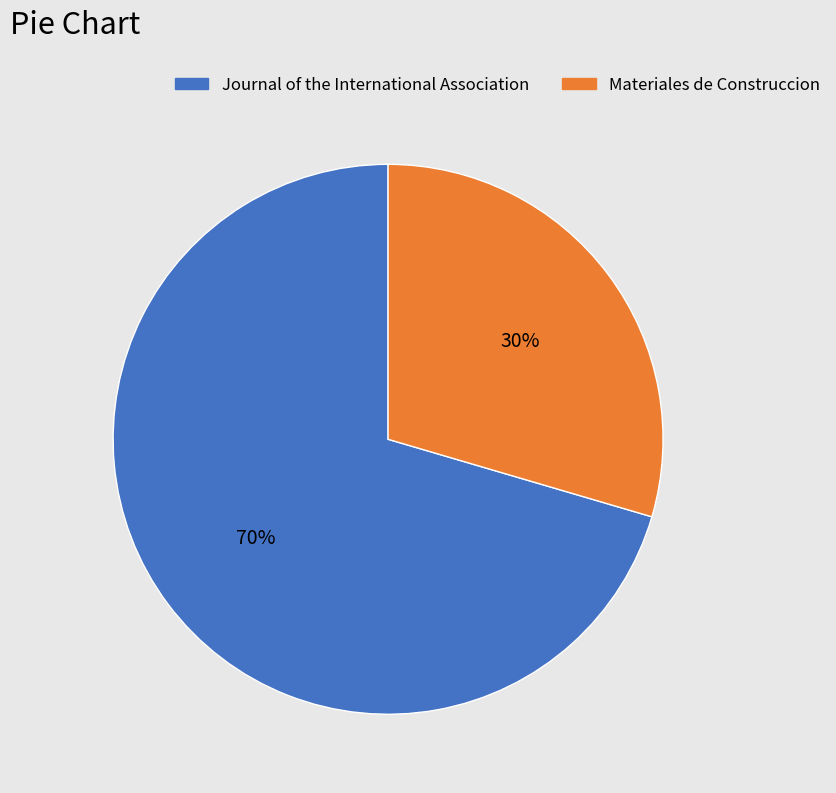

Is Materiales de Construccion the majority of the pie?

No